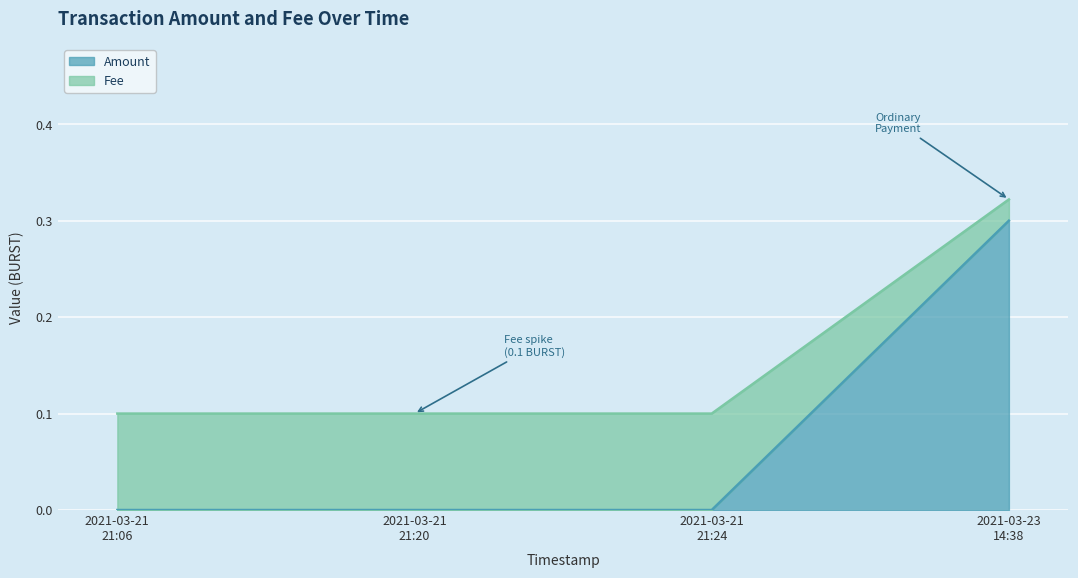

What is the sum of all Amount values?

0.3